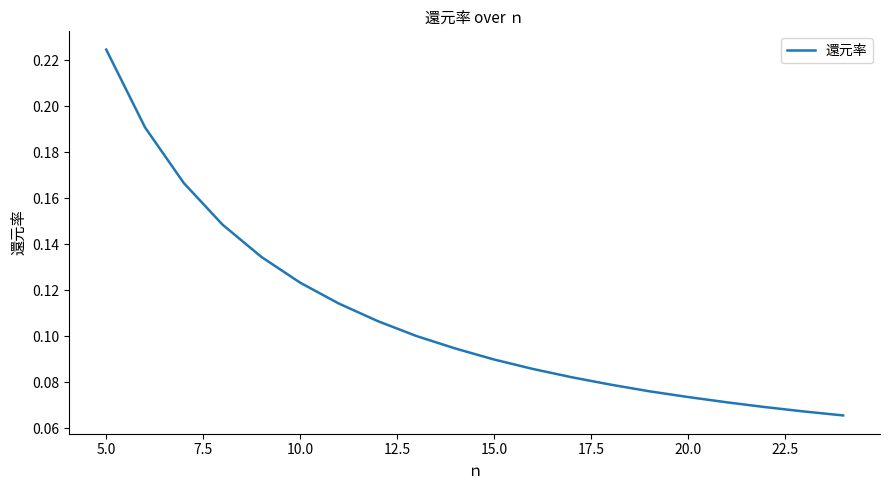

Is this an area chart (filled region under the line)?

No